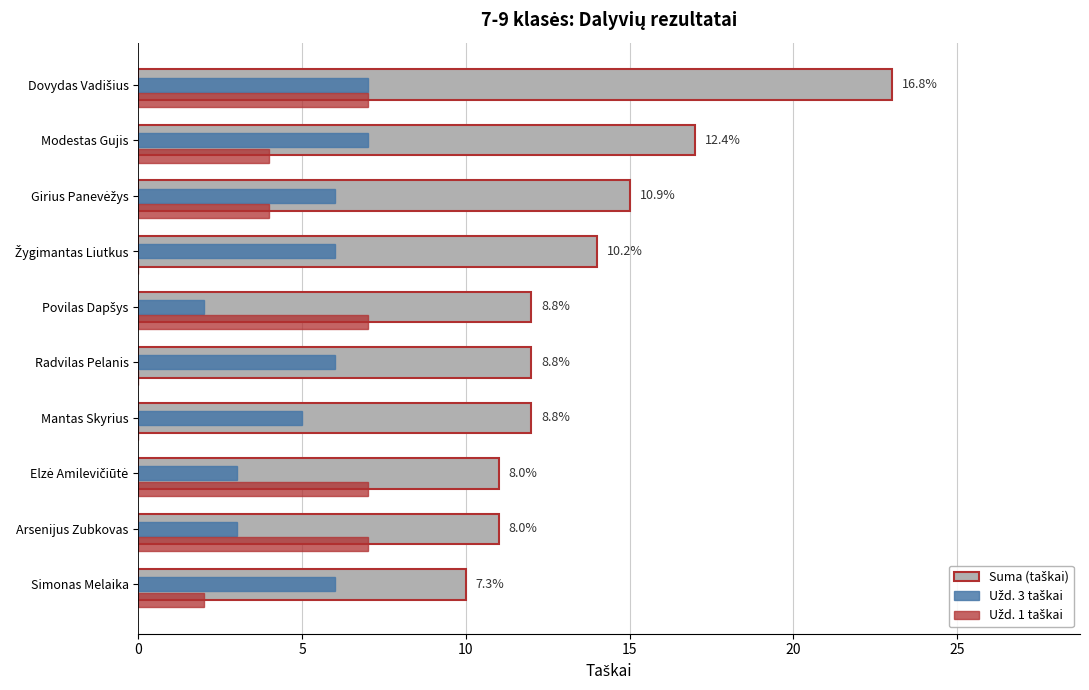

What is the greatest value displayed?

23